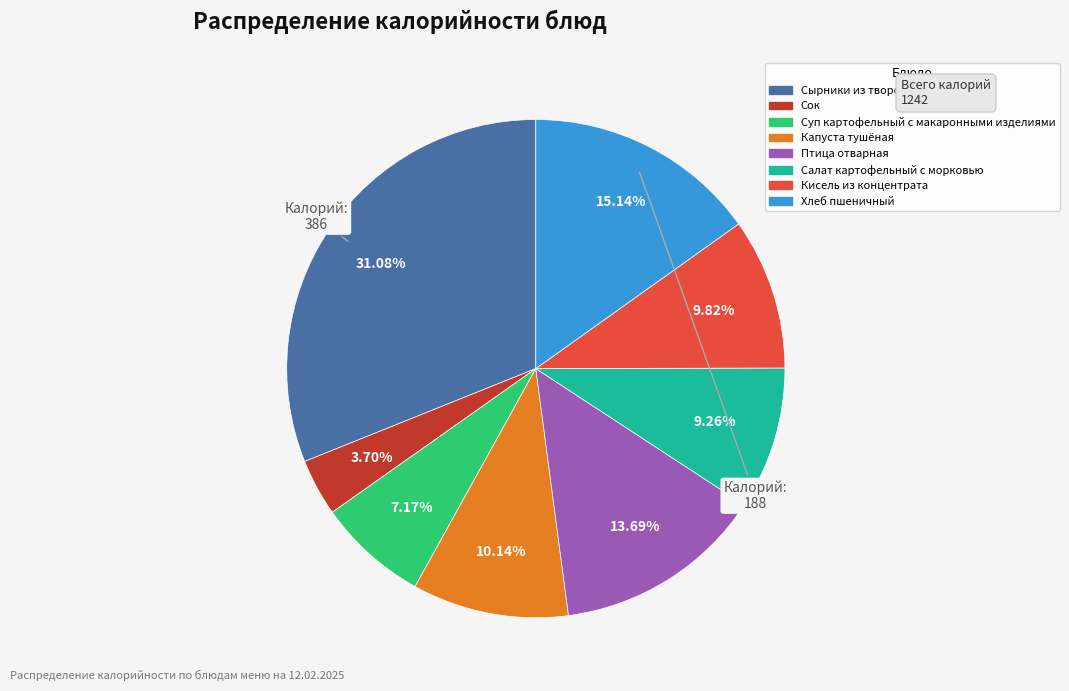

Does Хлеб пшеничный account for over 50% of the chart?

No